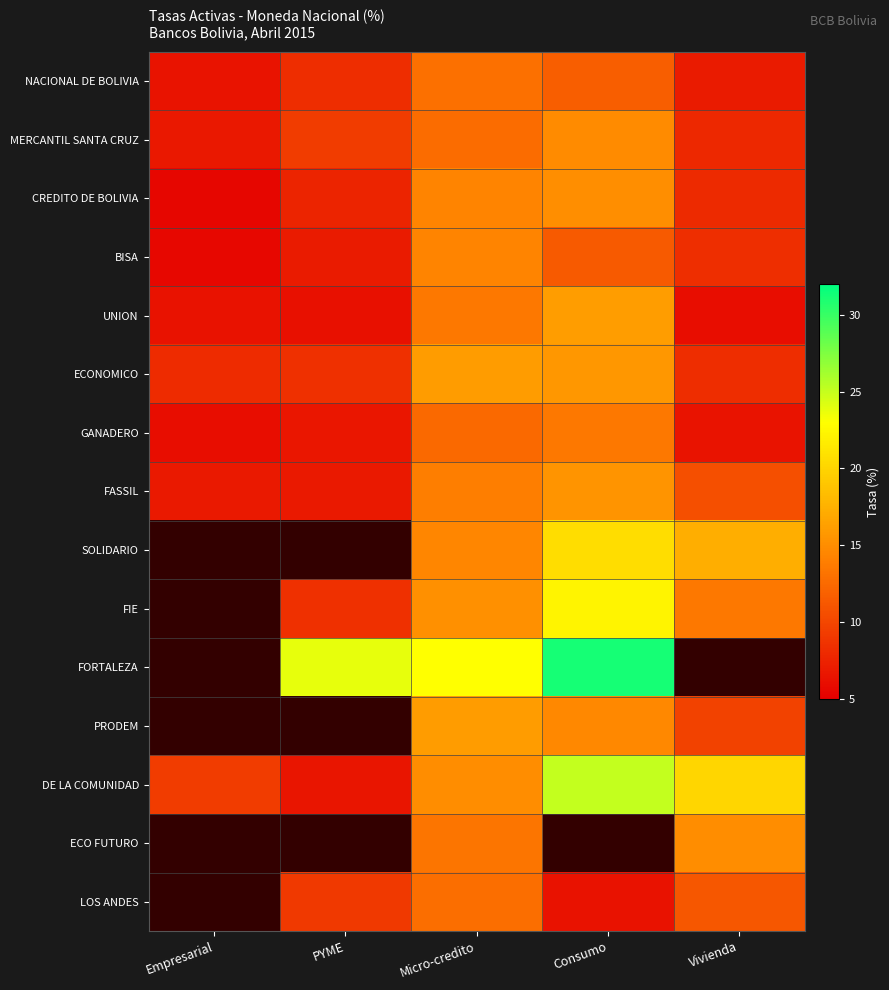

What is the sum of the UNION values at PYME and Empresarial?

12.6